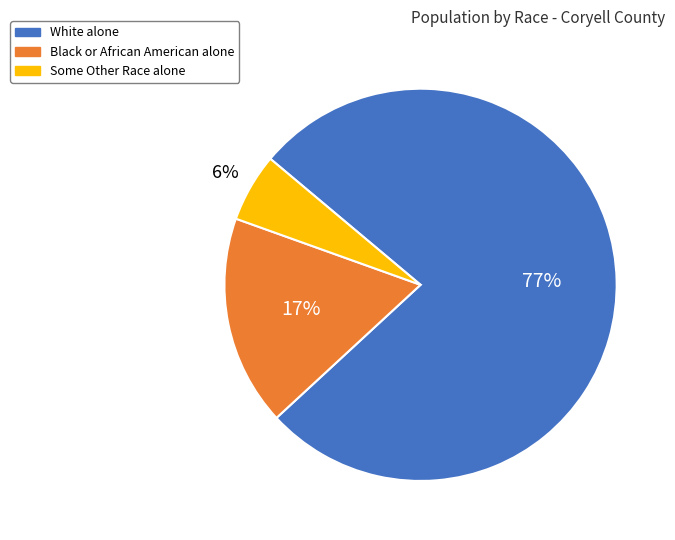

Combined, do White alone and Some Other Race alone account for over 50%?

Yes